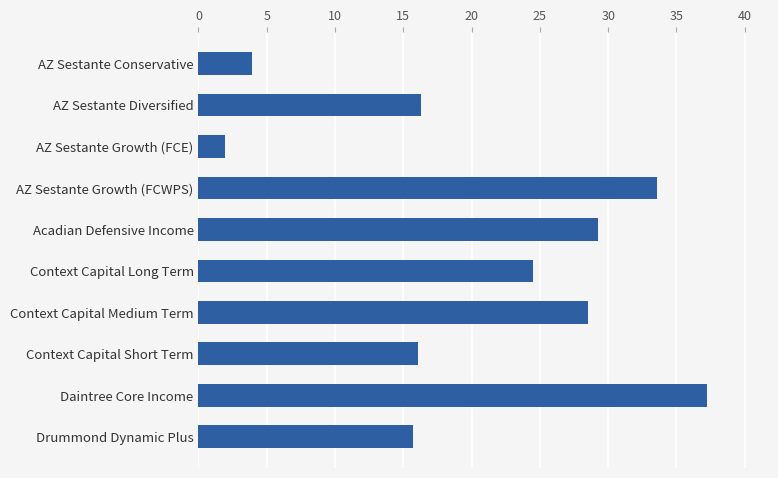

Does the chart contain any negative values?

No